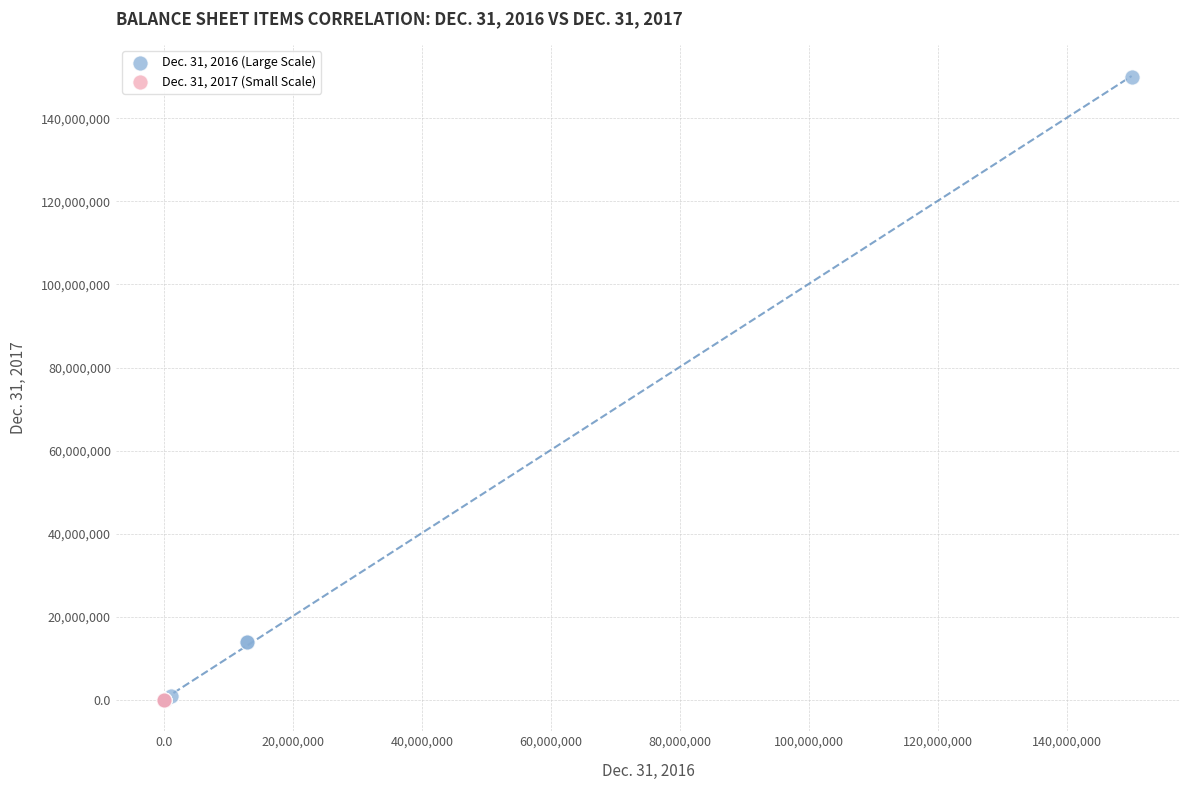

What are all the series names shown in the legend?

Dec. 31, 2016 (Large Scale), Dec. 31, 2017 (Small Scale)